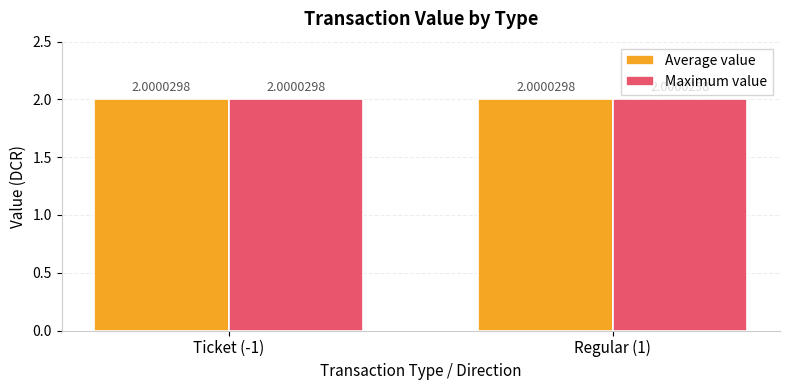

The value series shows 2.0 at 2. True or false?

True